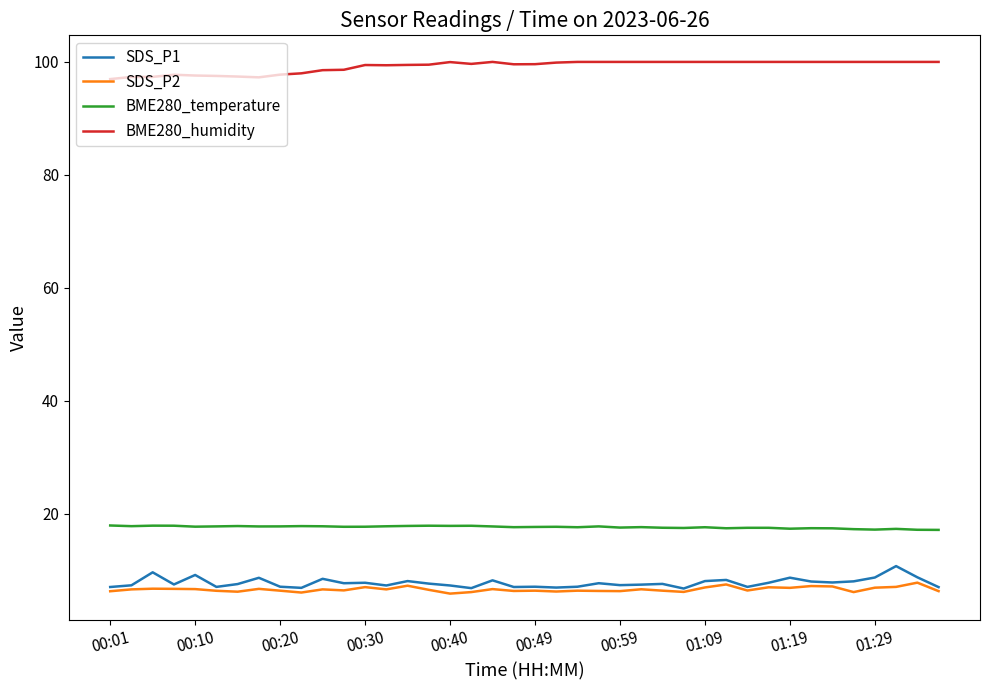

True or false: SDS_P1 and BME280_humidity intersect in this chart.

False